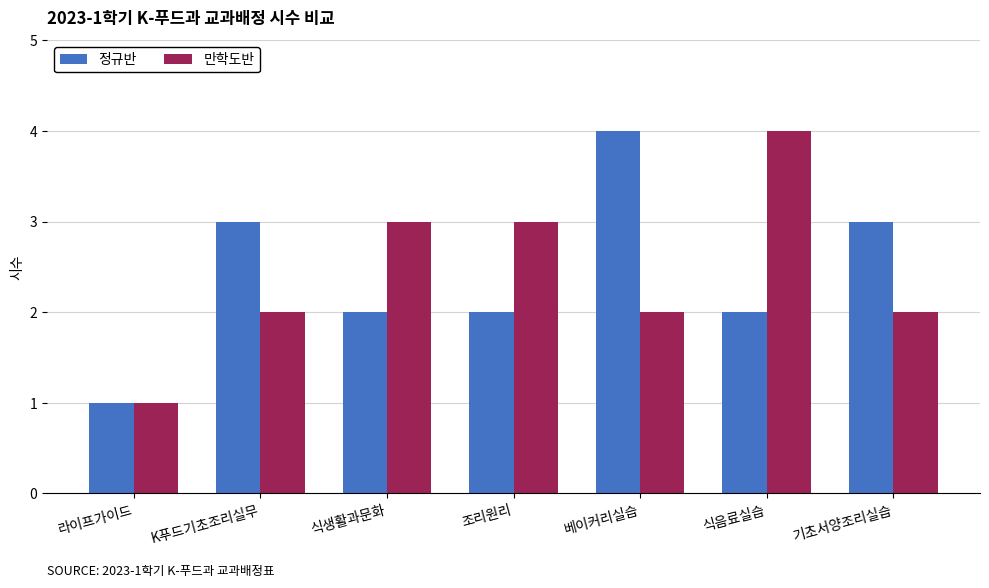

What is the minimum value shown in the chart?

1